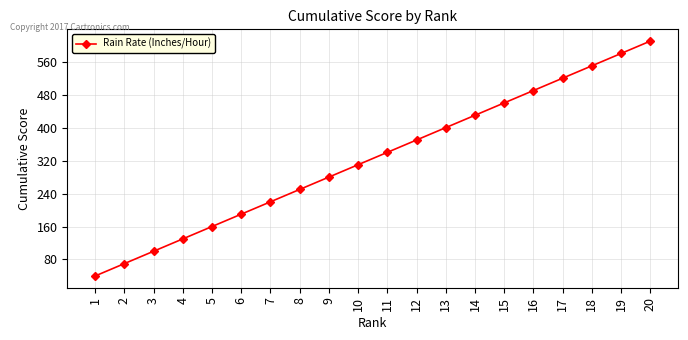

What is the change in value from 2 to 18?

+480